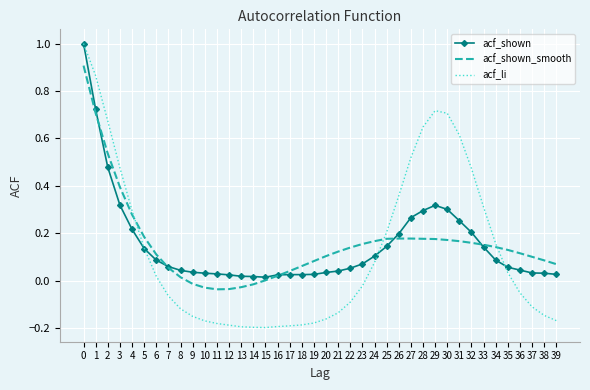

The acf_shown series shows 0.1 at 34. True or false?

True